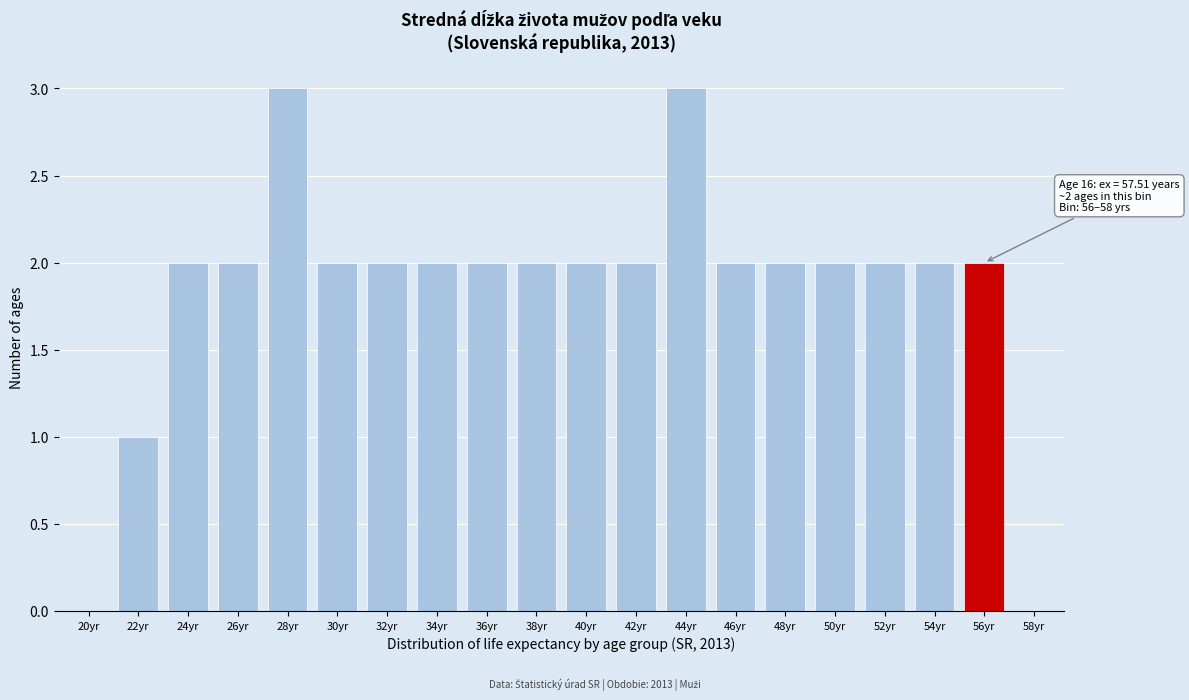

Reading right to left, transcribe all the data shown in this chart.

58yr=0	56yr=2	54yr=2	52yr=2	50yr=2	48yr=2	46yr=2	44yr=3	42yr=2	40yr=2	38yr=2	36yr=2	34yr=2	32yr=2	30yr=2	28yr=3	26yr=2	24yr=2	22yr=1	20yr=0